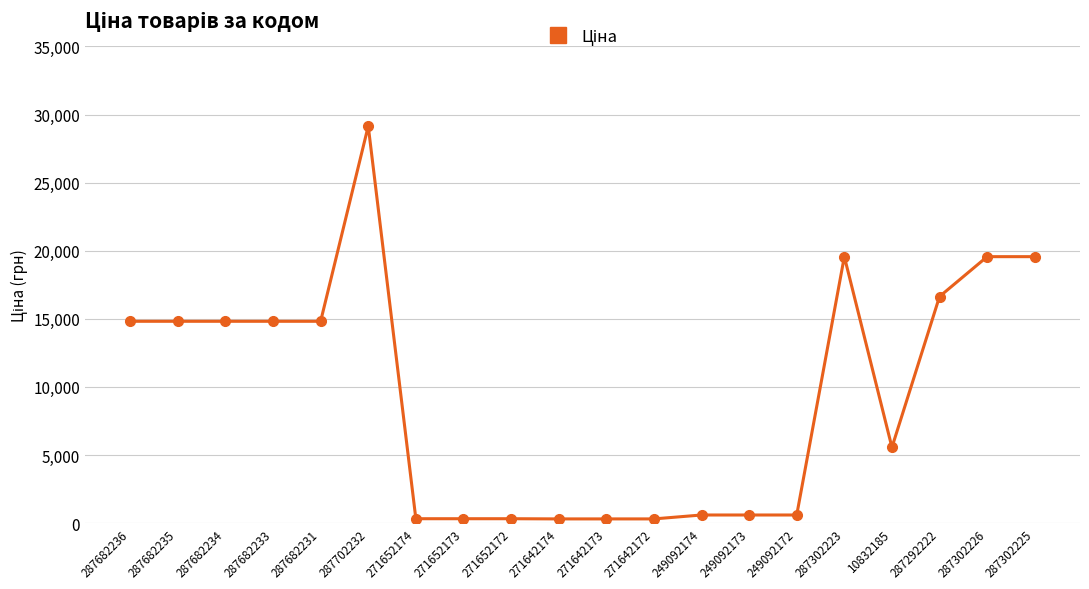

What is the difference between the maximum and minimum values?

28848.2